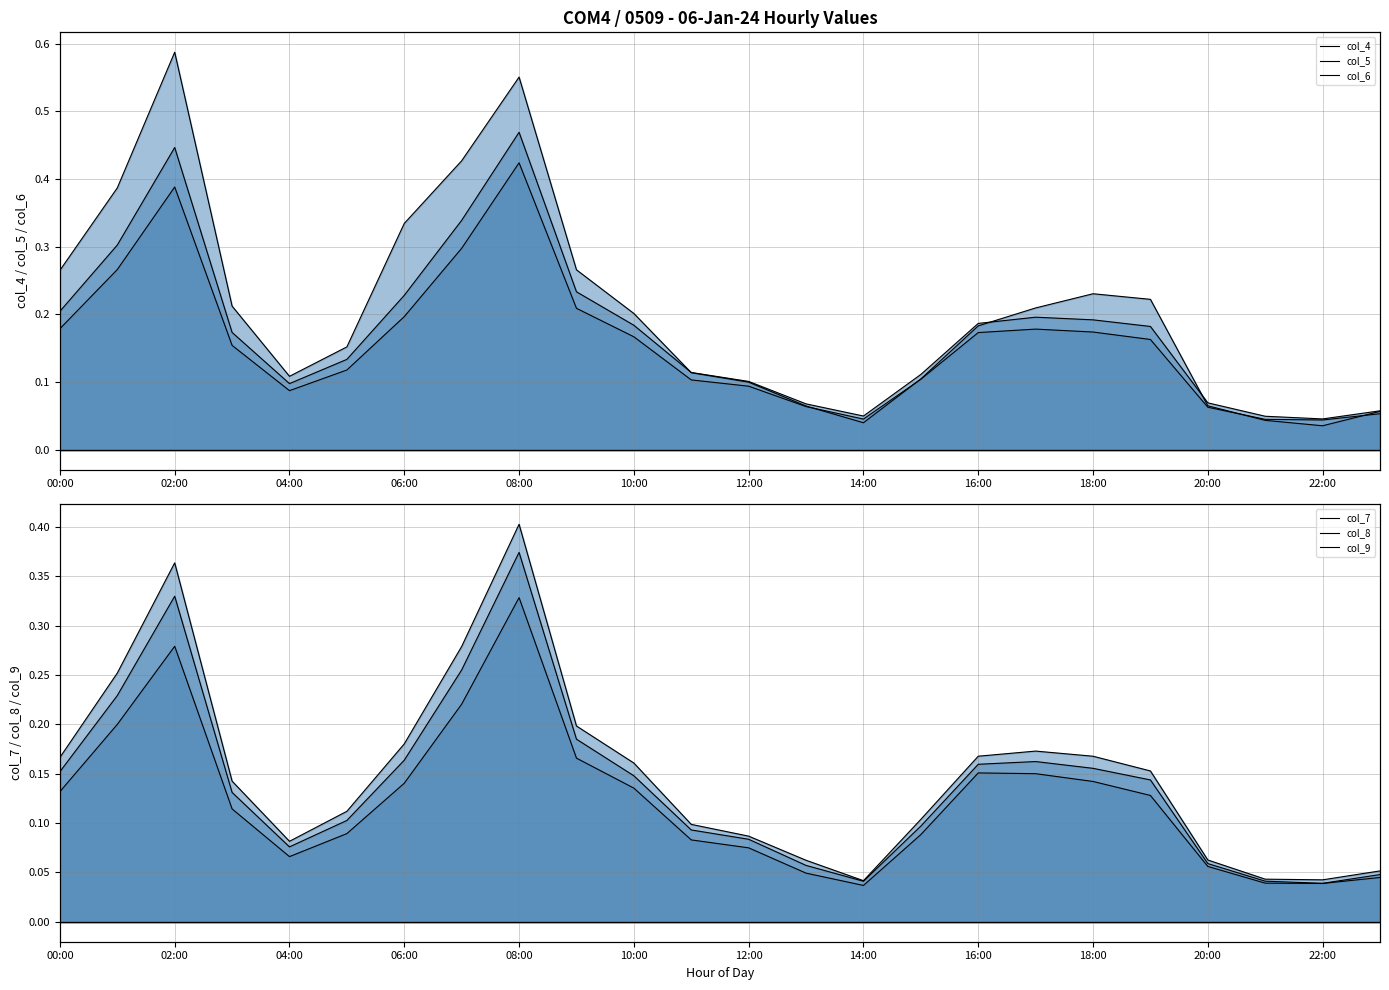

What is the sum of all col_9 values?

3.0